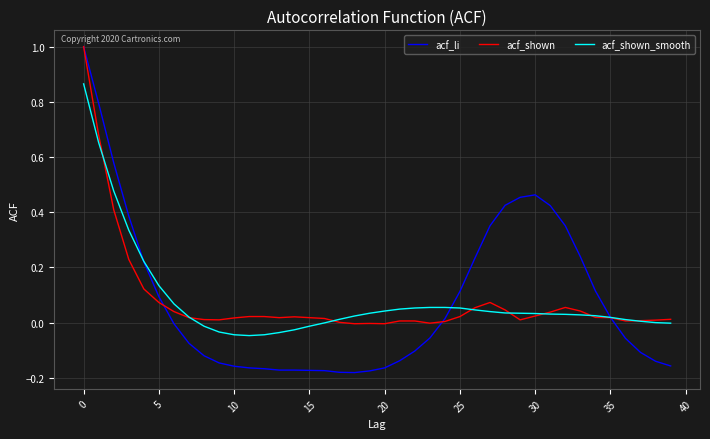

Which series has the widest spread of values?

acf_li